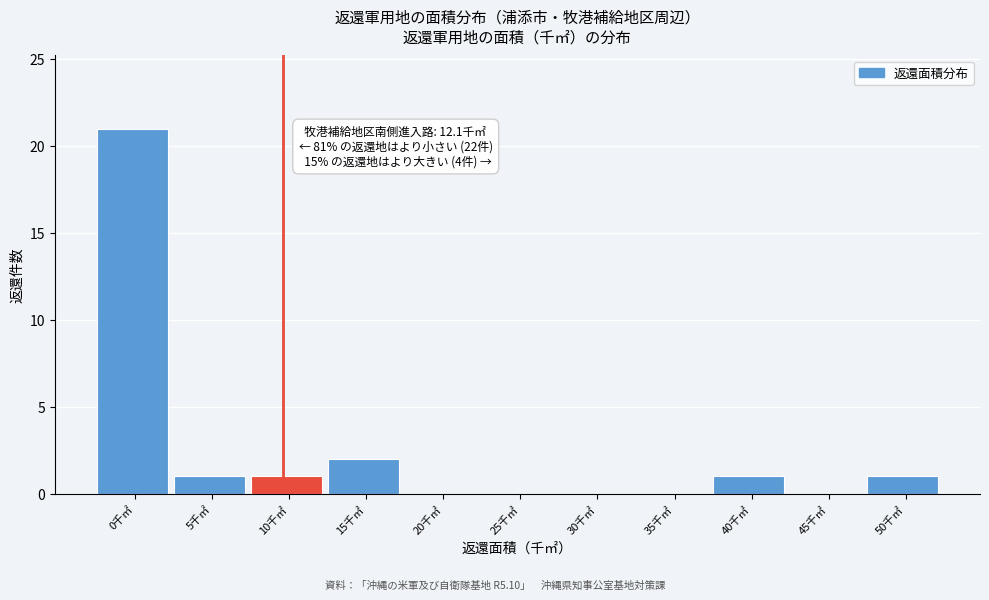

Reading right to left, what are all the values shown in this chart?

50千㎡=1	45千㎡=0	40千㎡=1	35千㎡=0	30千㎡=0	25千㎡=0	20千㎡=0	15千㎡=2	10千㎡=1	5千㎡=1	0千㎡=21